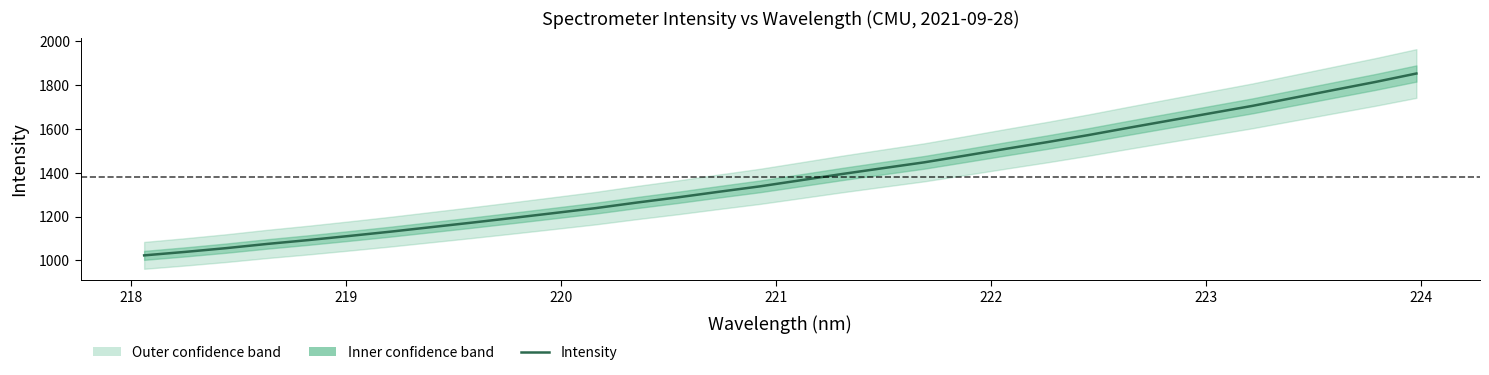

Reading right to left, extract all data points from this chart.

1853.4	1814.8	1778.6	1742.1	1705.6	1672.5	1639.3	1606.1	1572.1	1540.1	1509.7	1478.5	1447.7	1421.2	1394.5	1366.2	1338.1	1313.4	1287.9	1264.0	1238.7	1216.4	1194.3	1172.7	1151.9	1131.1	1111.6	1092.6	1075.1	1055.8	1038.6	1022.7